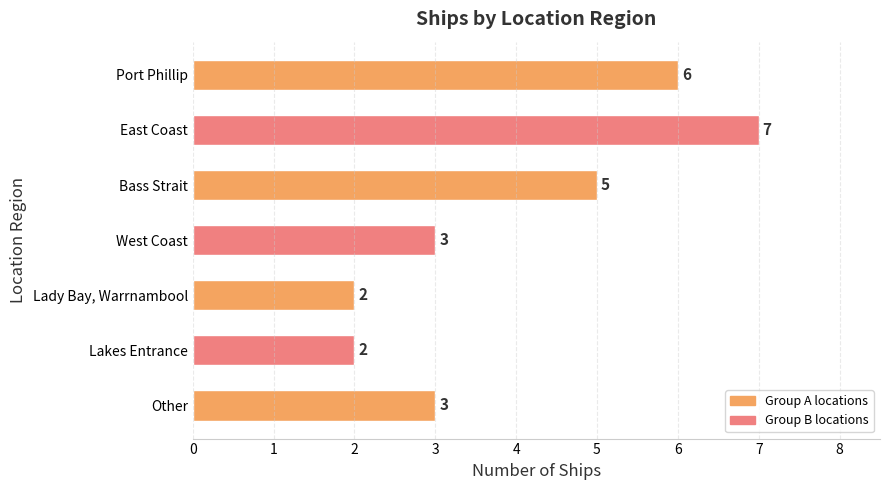

How many values are between 2 and 6?

6